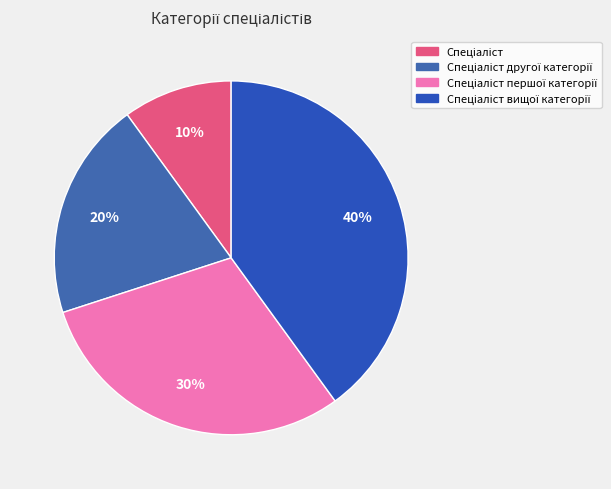

Is there any slice that represents more than half of the pie?

No